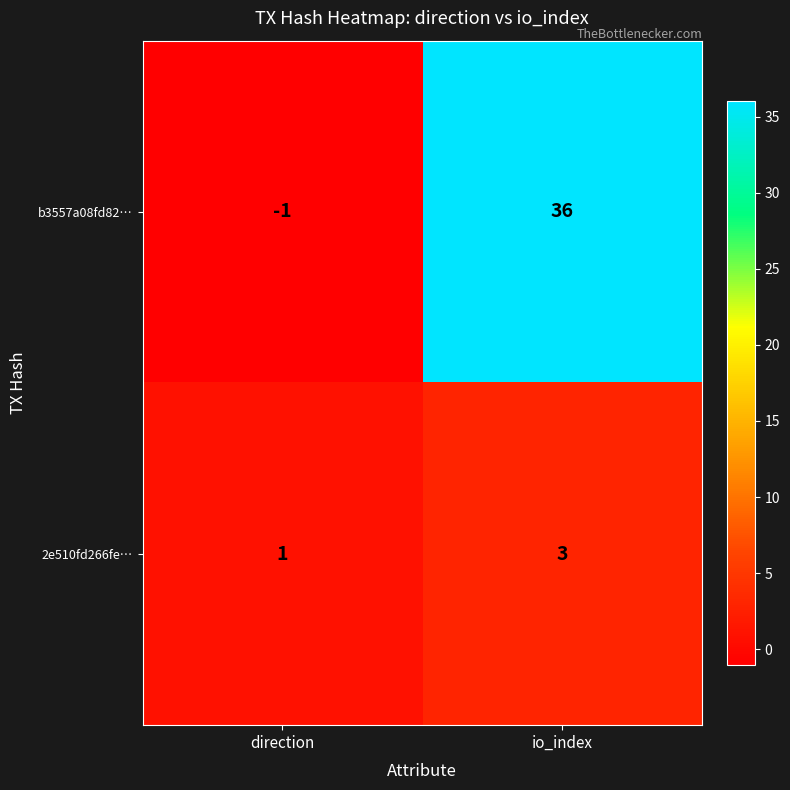

The 2e510fd266fe… series shows 3 at io_index. True or false?

True